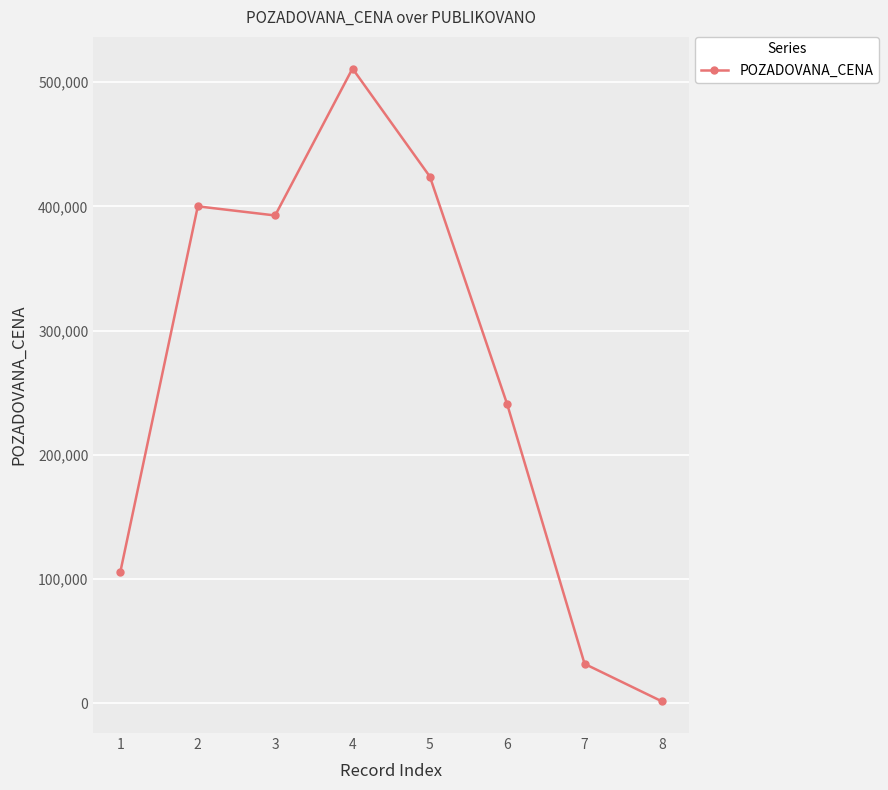

Rank the categories by value from lowest to highest.

8, 7, 1, 6, 3, 2, 5, 4